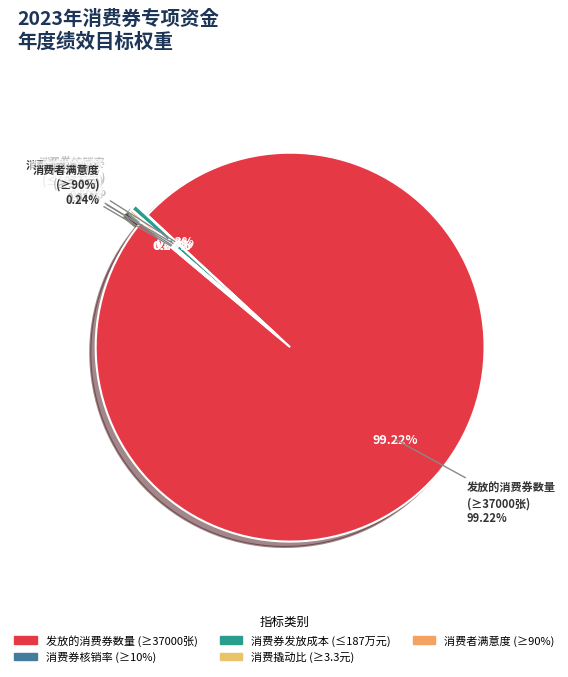

What portion of the pie excludes 发放的消费券数量?

0.8%